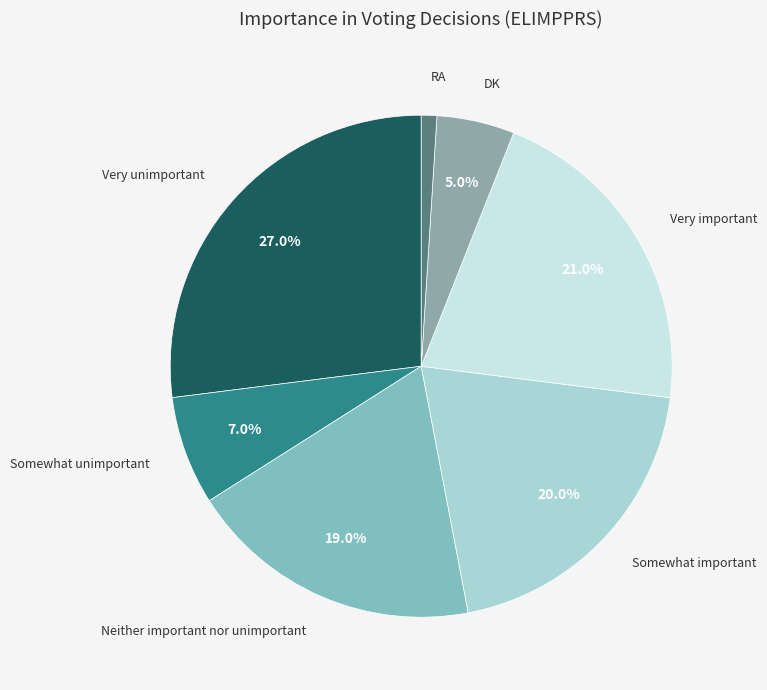

How many slices are in this pie chart?

7